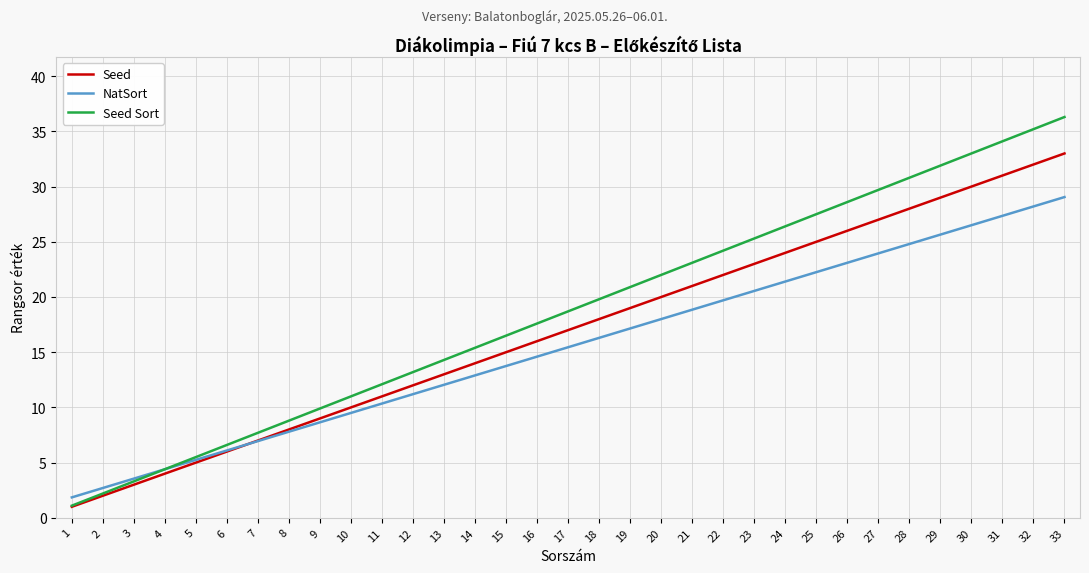

Which label corresponds to the largest value in the chart?

33